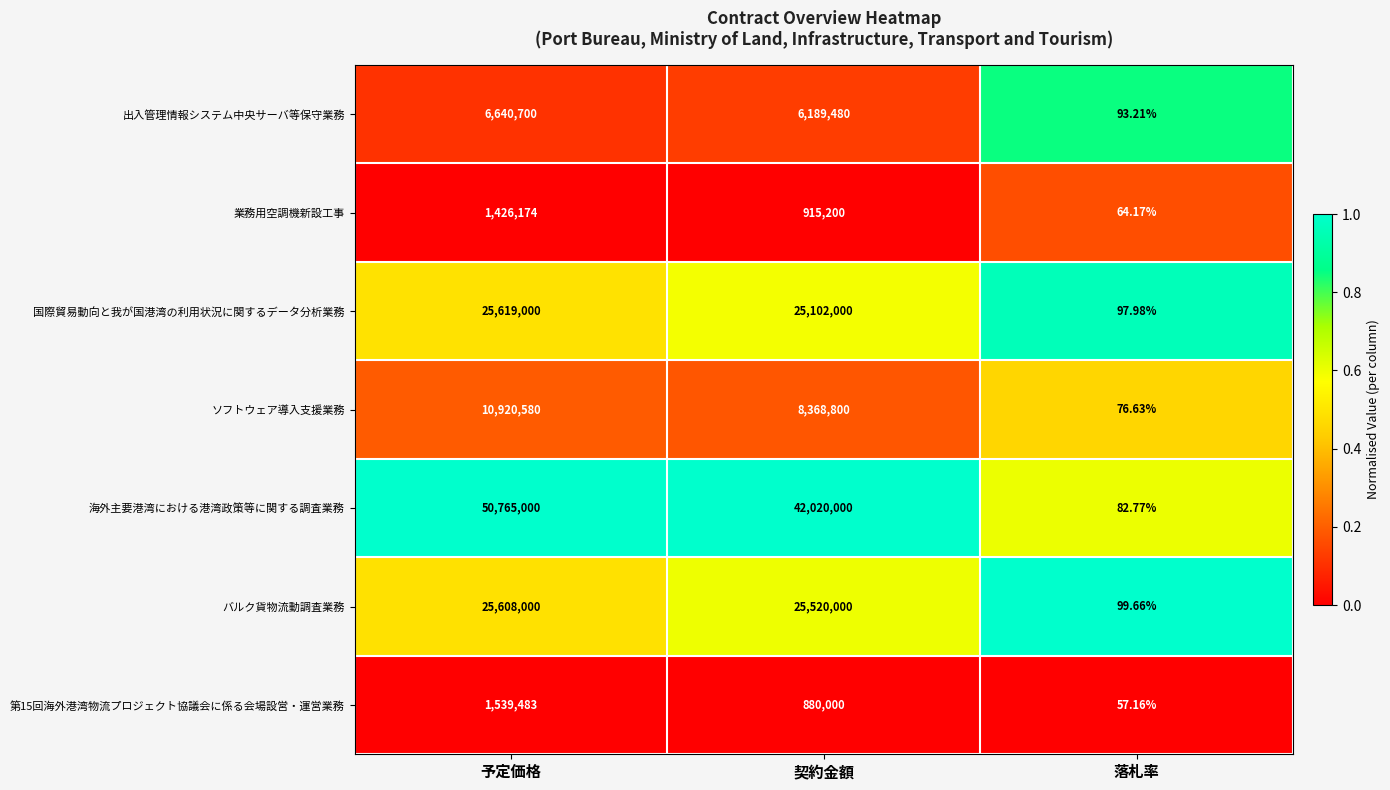

Which series has the largest total across all categories?

海外主要港湾における港湾政策等に関する調査業務